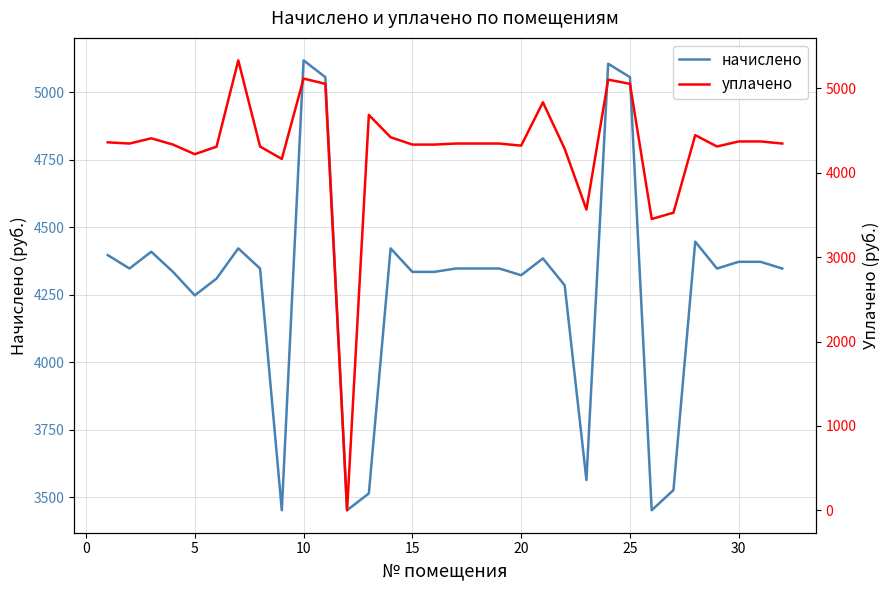

Rank the series by their maximum value, from lowest to highest.

начислено, уплачено